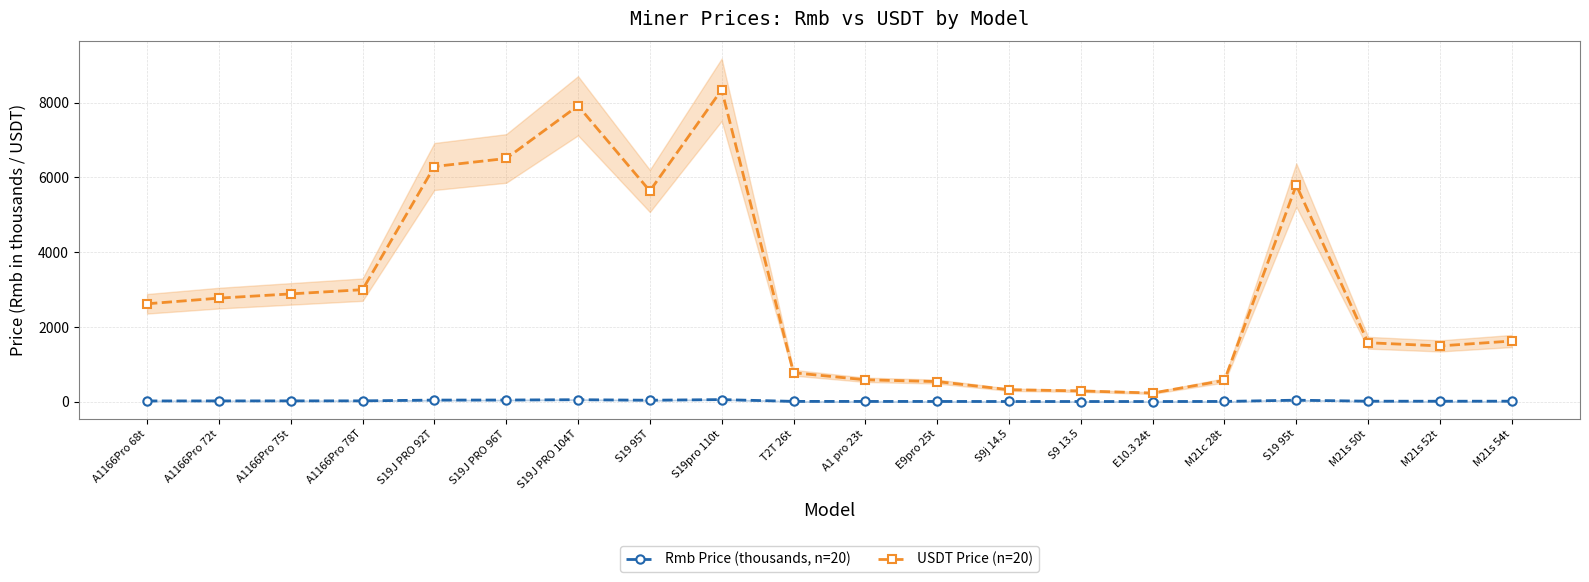

What is the maximum value for Rmb Price (thousands, n=20)?

53.0